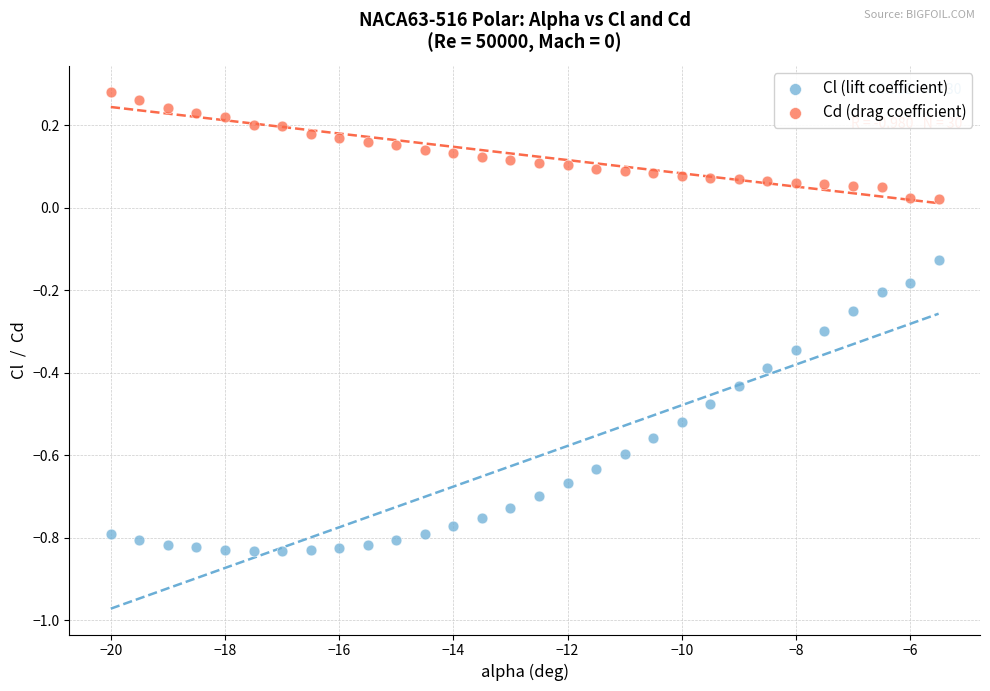

What are all the series names shown in the legend?

Cl (lift coefficient), Cd (drag coefficient)